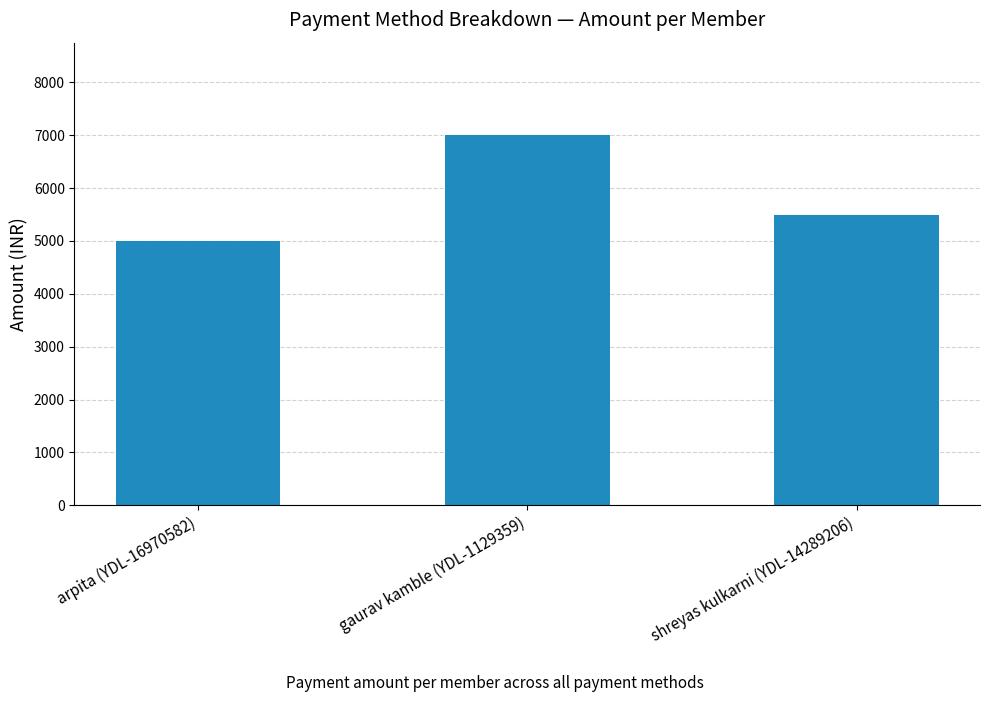

What is the smallest value displayed?

5000